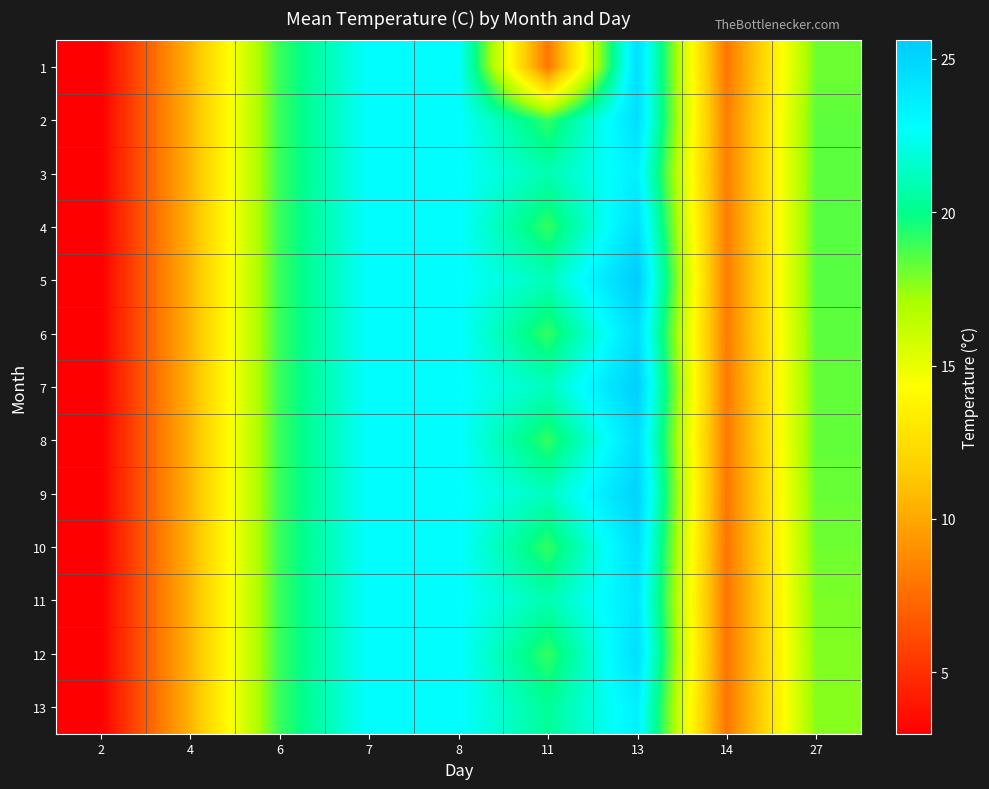

Rank the series by their maximum value, from lowest to highest.

3, 13, 11, 1, 2, 4, 6, 8, 10, 12, 9, 7, 5